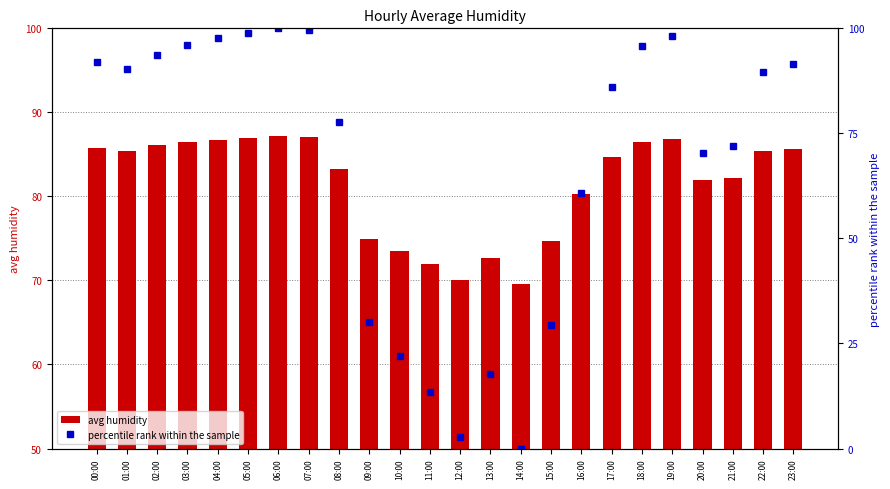

Which category has the lowest value across all series?

14:00